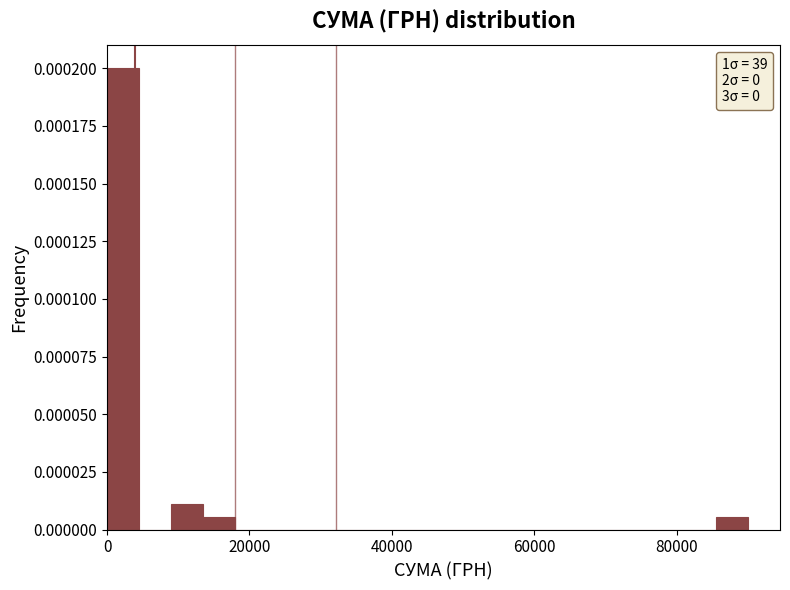

Around what value on the x-axis is the tallest bar? Give the approximate position of its centre, as read against the axis.

2000